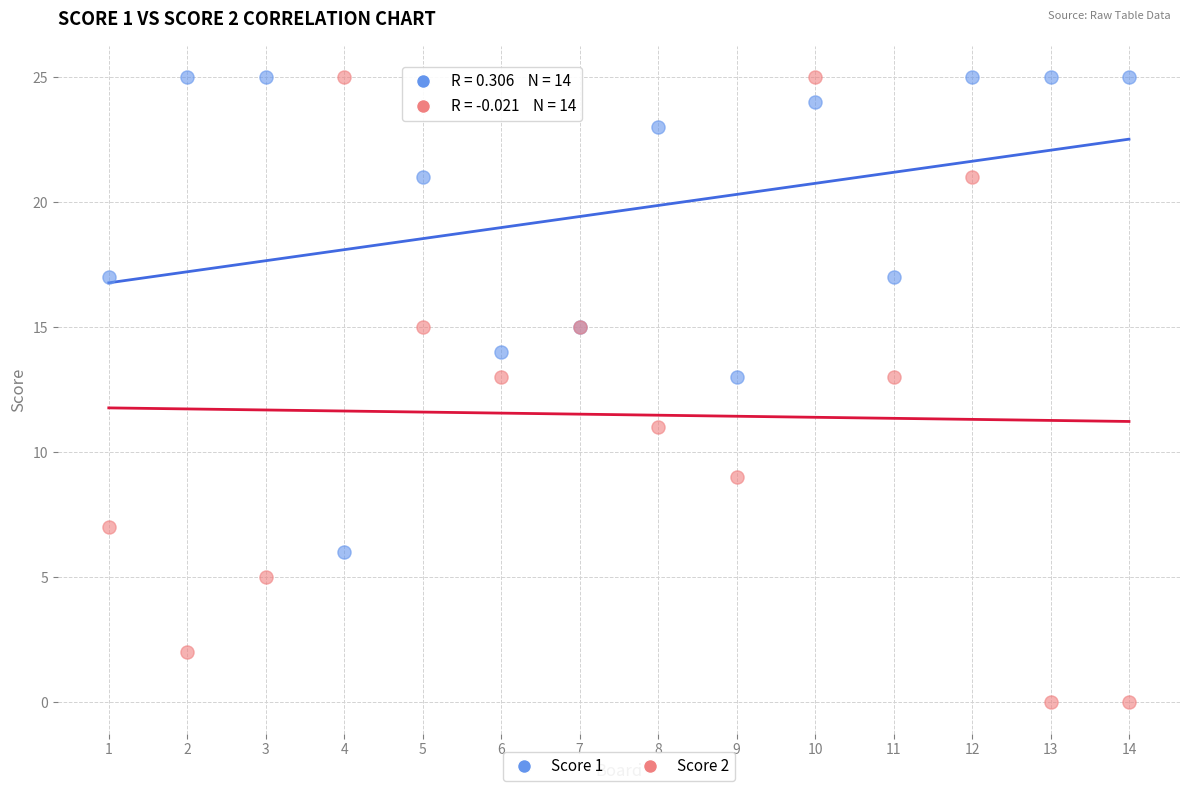

What are all the series names shown in the legend?

Score 1, Score 2